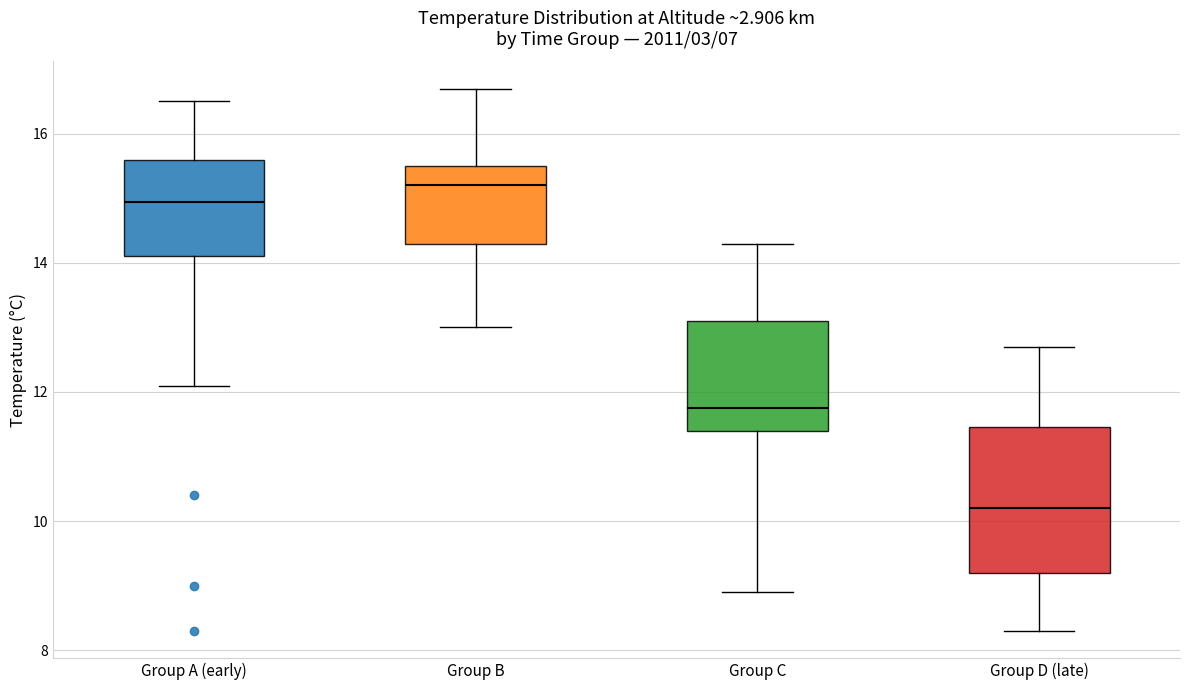

Reading left to right, transcribe this box plot: for each box, give where its median line is, the range the box spans, and where its two whiskers end, as read against the y-axis. The values are not printed on the chart, so give them approximately, as read against the axis.

Group A (early): median 15.0, box 14.2 to 15.6, whiskers 12.2 to 16.6
Group B: median 15.2, box 14.4 to 15.6, whiskers 13.0 to 16.8
Group C: median 11.8, box 11.4 to 13.2, whiskers 9.0 to 14.4
Group D (late): median 10.2, box 9.2 to 11.4, whiskers 8.4 to 12.8